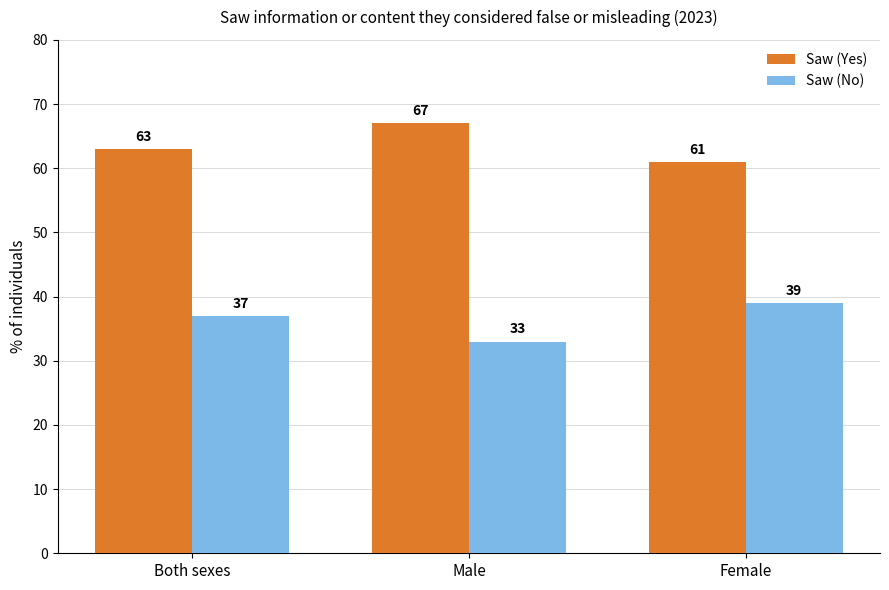

Which label corresponds to the largest value in the chart?

Male